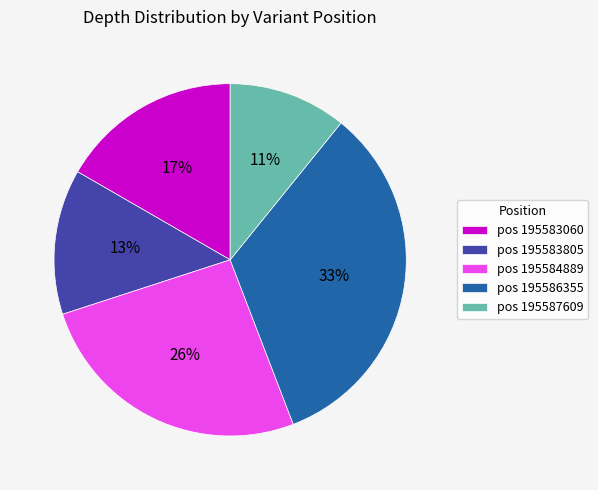

What percentage is the pos 195586355 slice, to the nearest percent?

33%